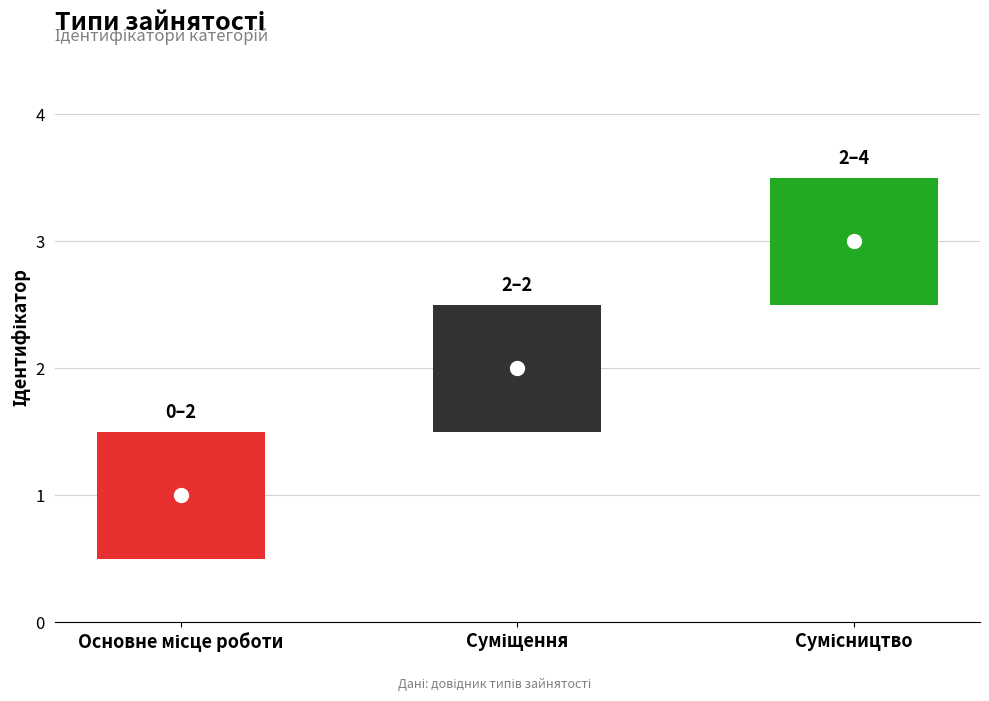

Is it true that the value at Основне місце роботи is 1?

False